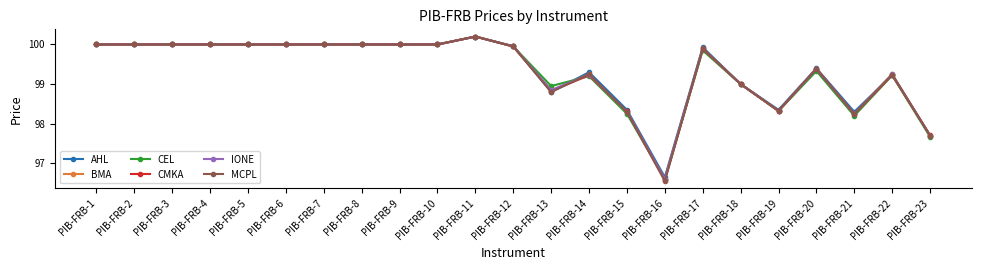

What is the lowest value of the CEL series?

96.6